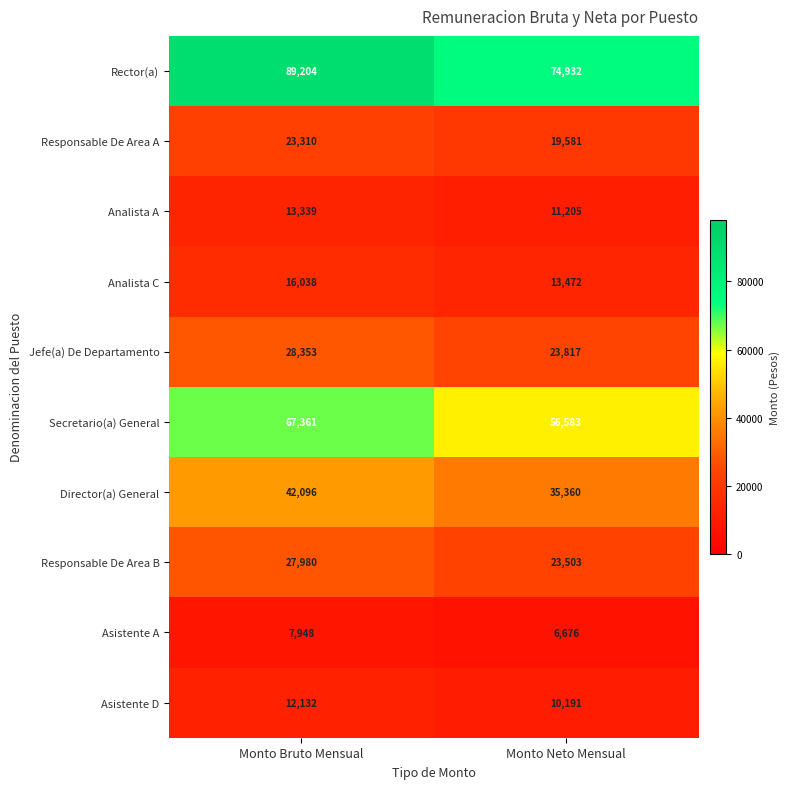

The value of Secretario(a) General at Monto Bruto Mensual is 67361. True or false?

True